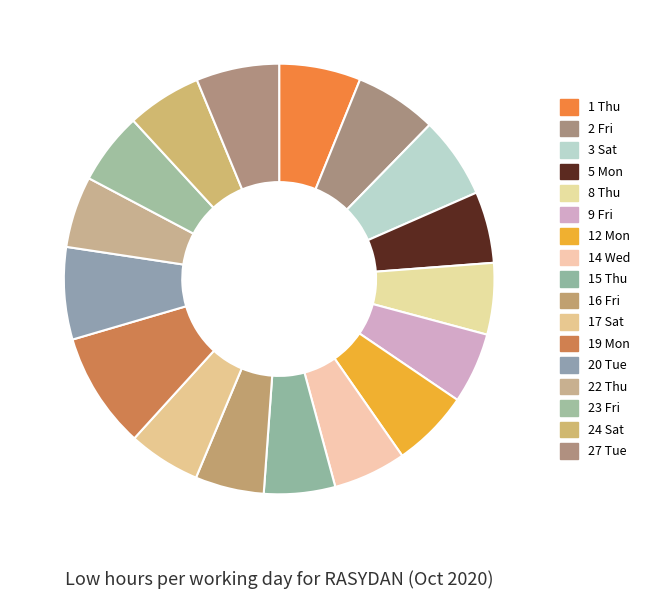

How many segments does this pie chart have?

17